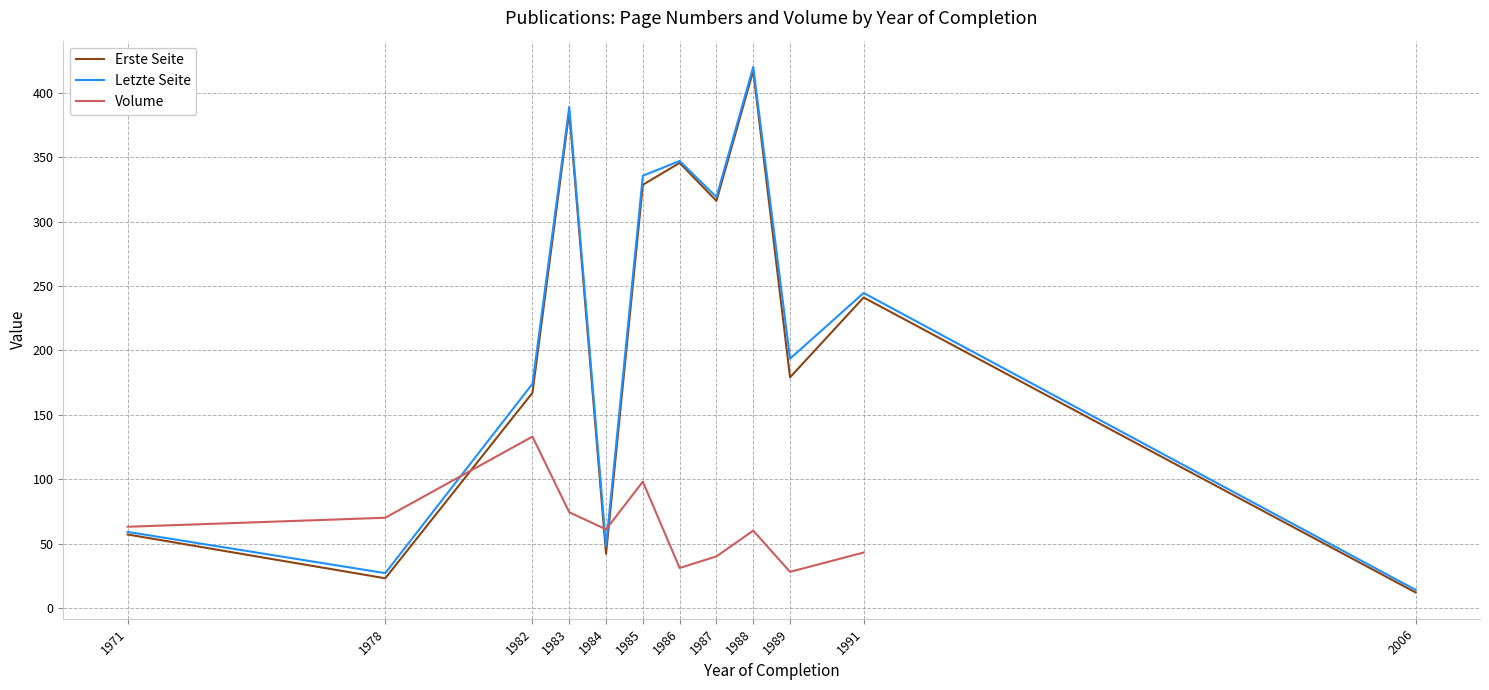

At which label does Volume first exceed 63?

1978